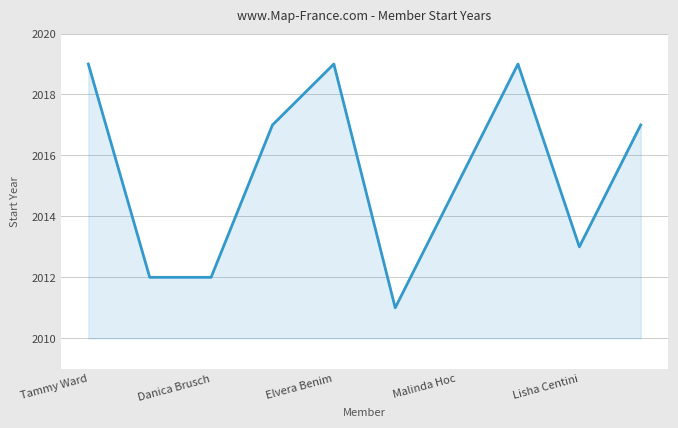

What is the greatest value displayed?

2019